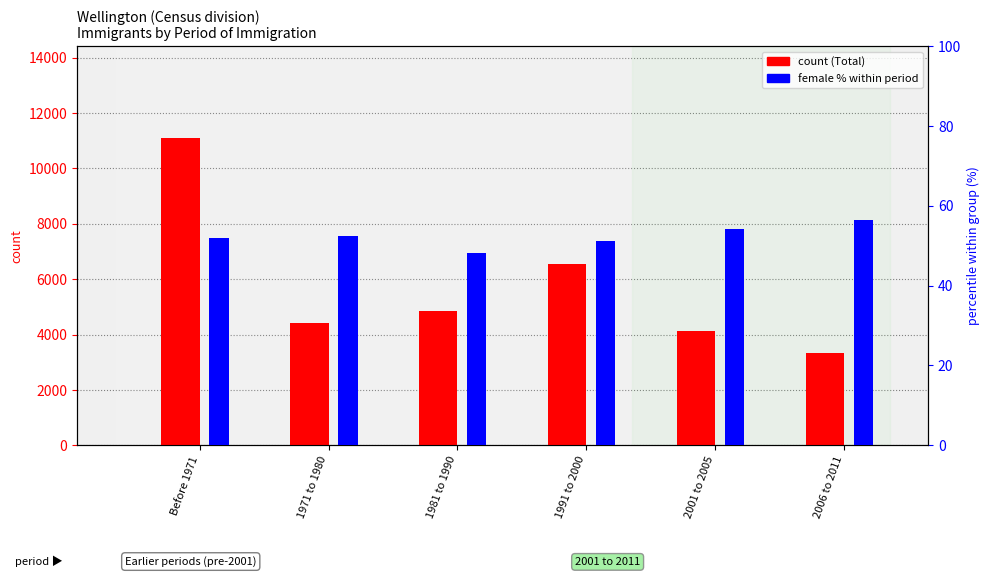

What is the difference between the second highest and minimum values in the Total count series?

3205.0